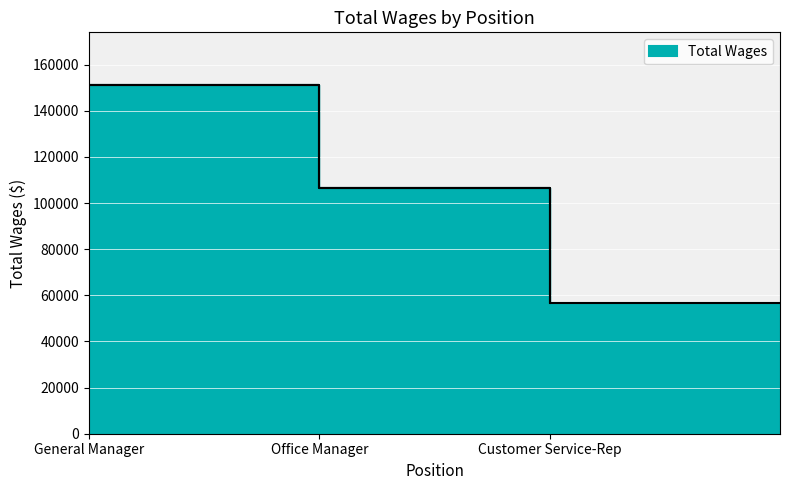

Reading right to left, what are all the values shown in this chart?

56709	106474	151302